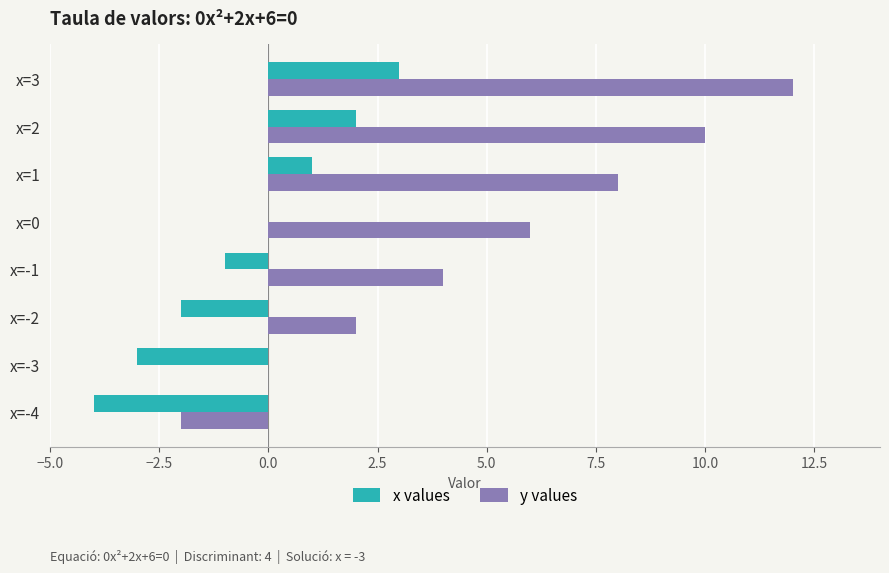

Which category has the highest value across all series?

x=3